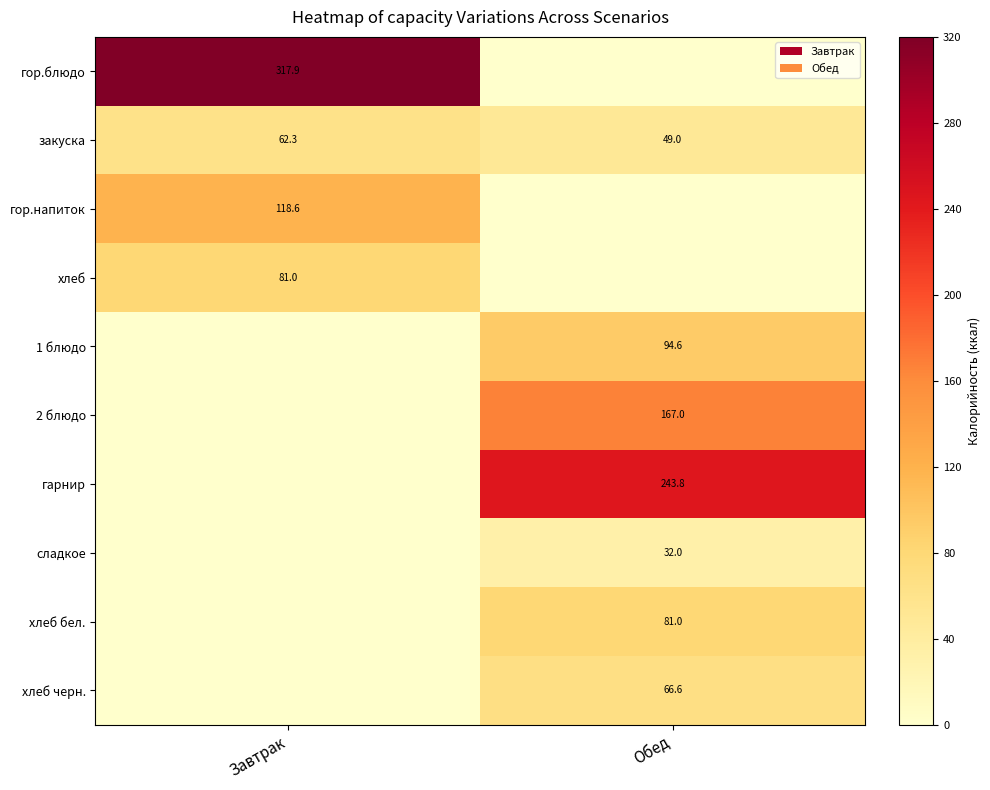

Is the value of сладкое at Обед greater than the value of закуска at Обед?

No